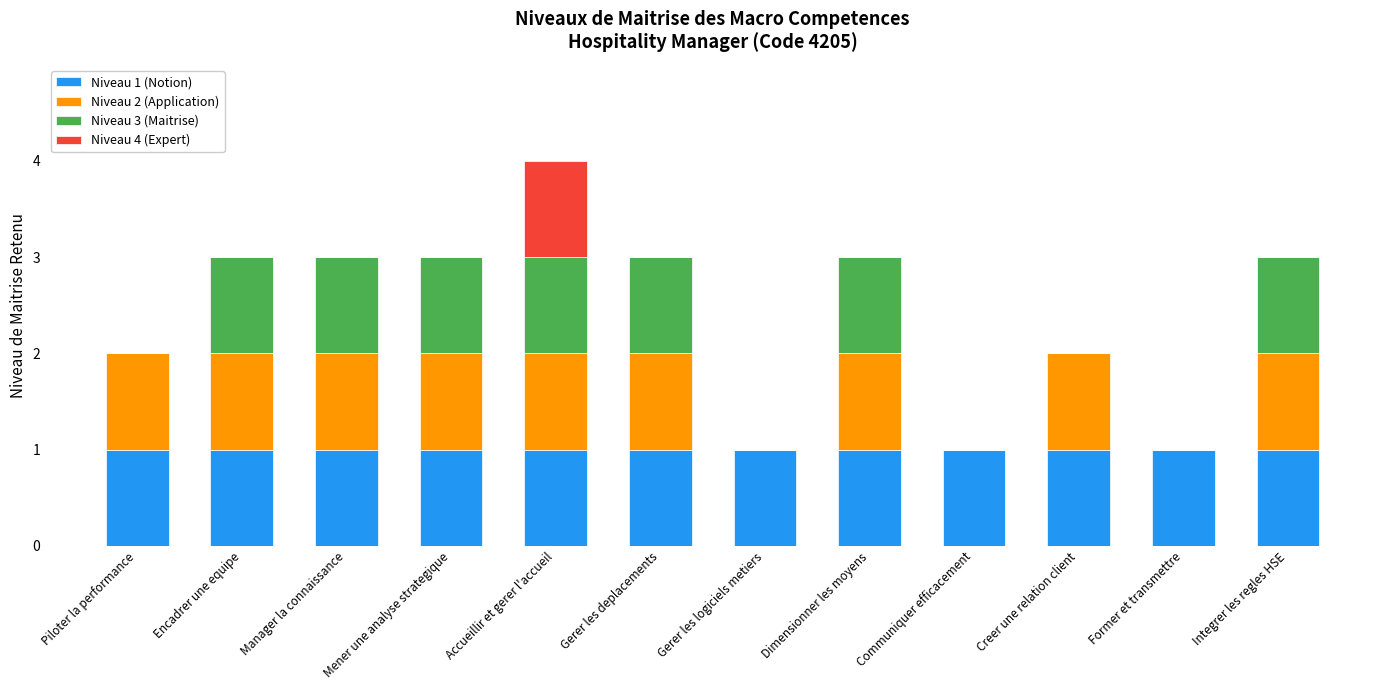

At which category is the sum across all series the highest?

Accueillir et gerer l'accueil